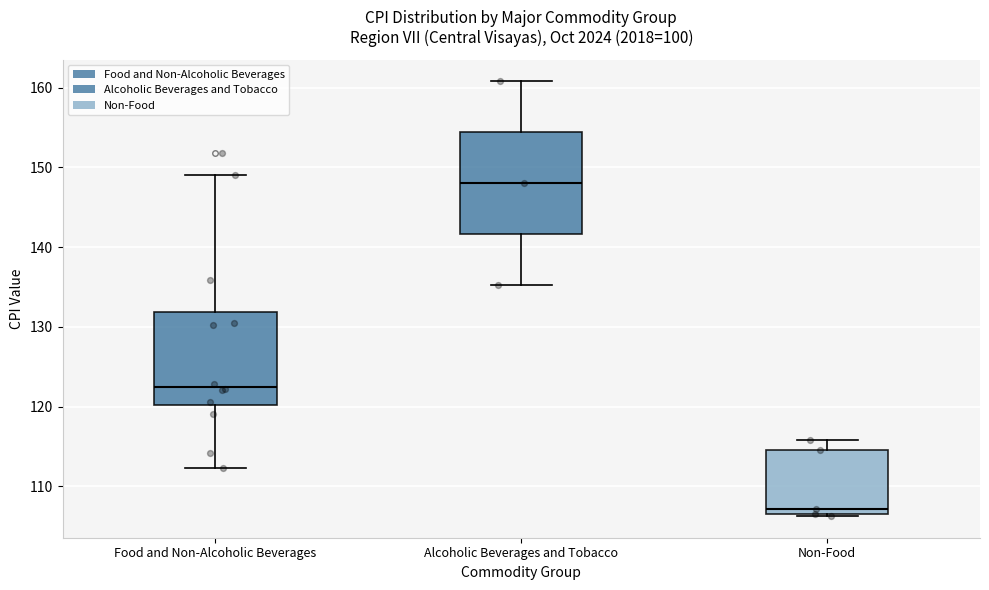

Where does the upper whisker of the box for Non-Food end on the y-axis? The values are not printed on the chart, so give them approximately, as read against the axis.

116